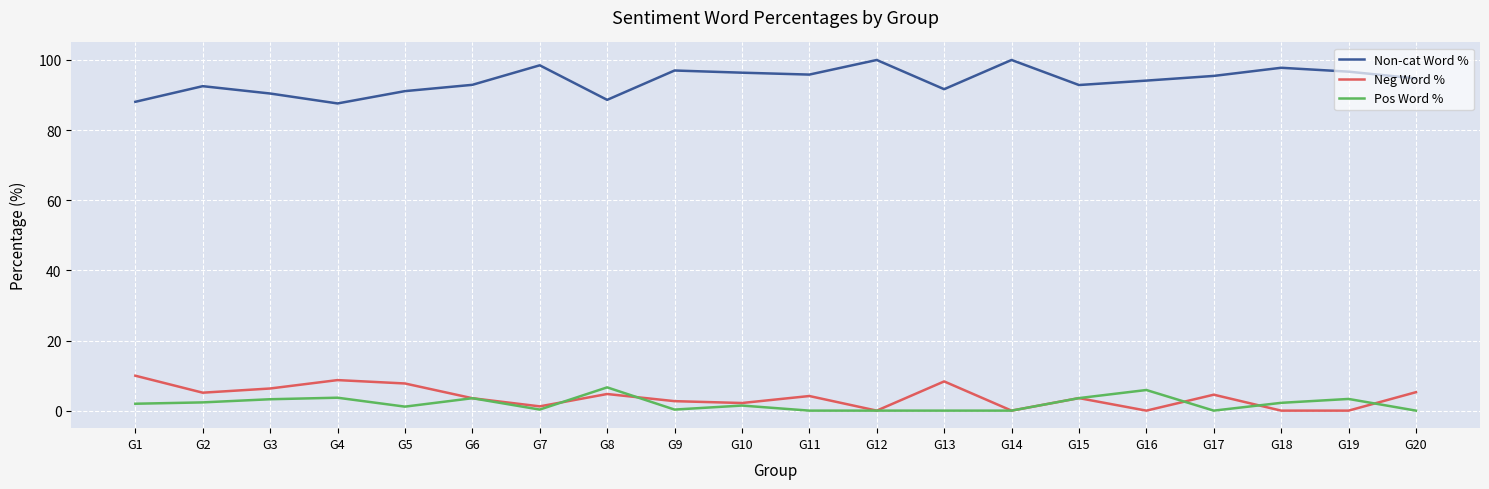

What is the lowest value of the Non-cat Word % series?

87.6